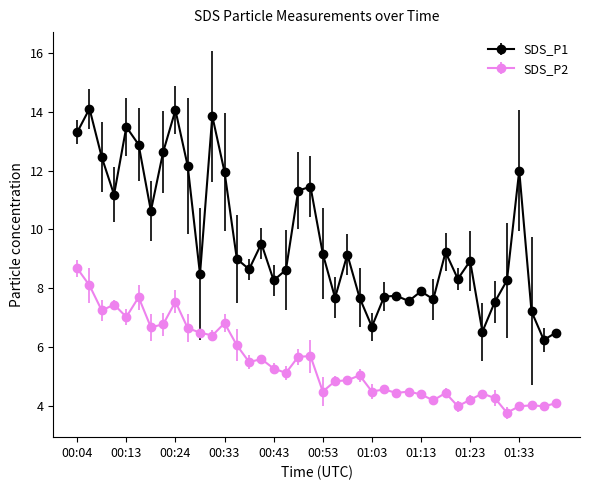

List the series in order of their overall mean, highest first.

SDS_P1, SDS_P2